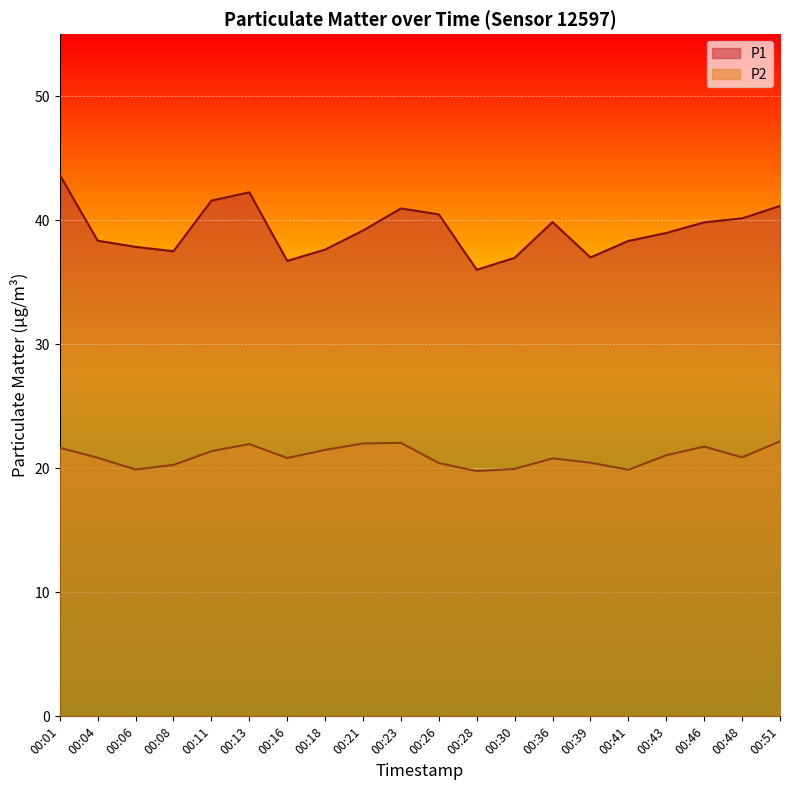

Between 00:11 and 00:36, which series saw the biggest shift?

P1